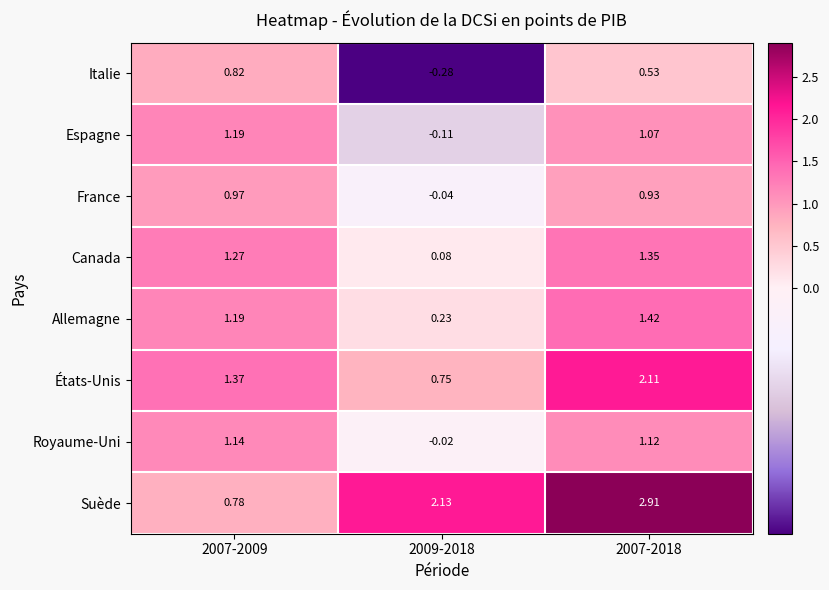

Rank the series at 2007-2018 from highest to lowest value.

Suède, États-Unis, Allemagne, Canada, Royaume-Uni, Espagne, France, Italie